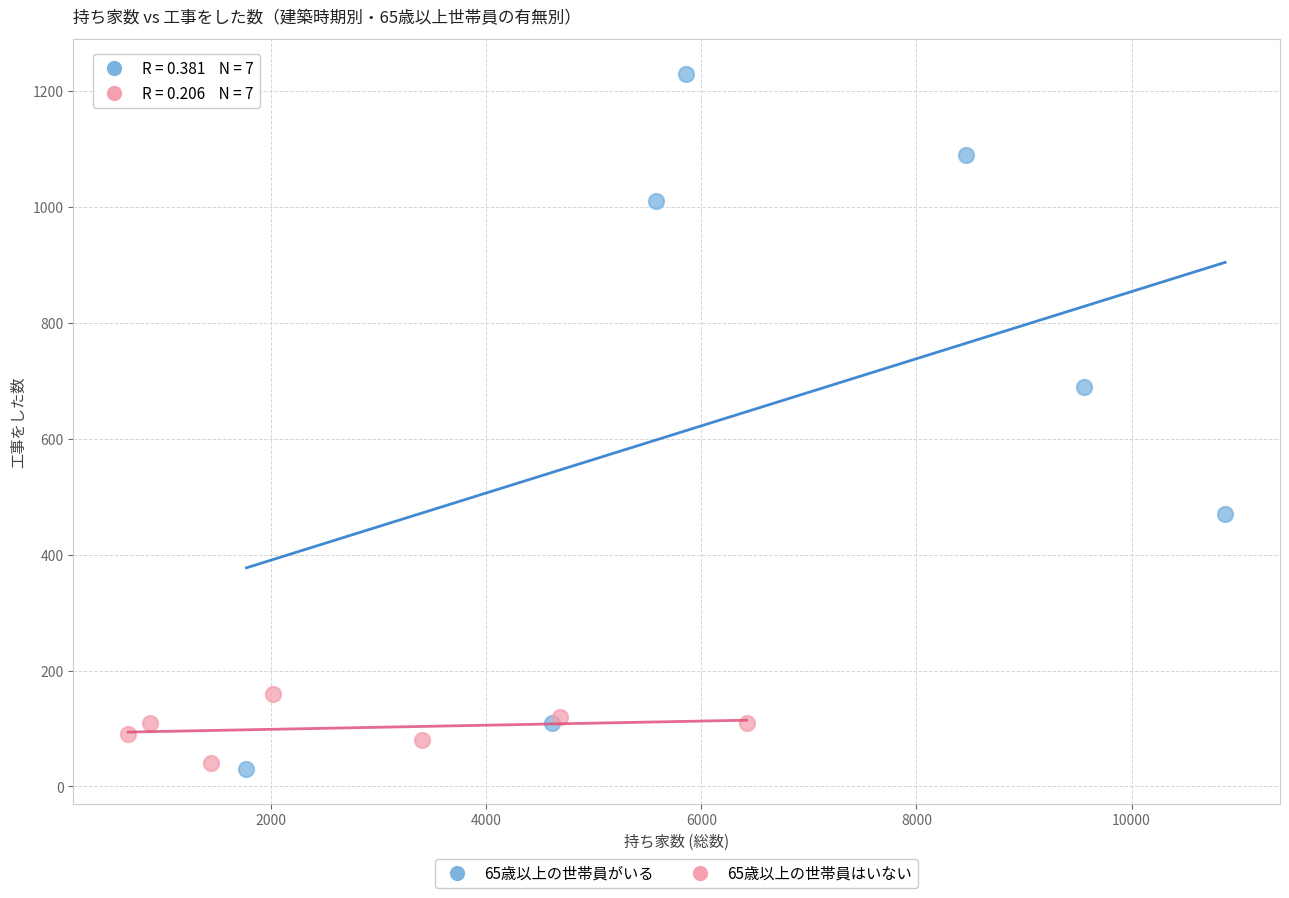

Which series reaches the maximum Y coordinate?

65歳以上の世帯員がいる